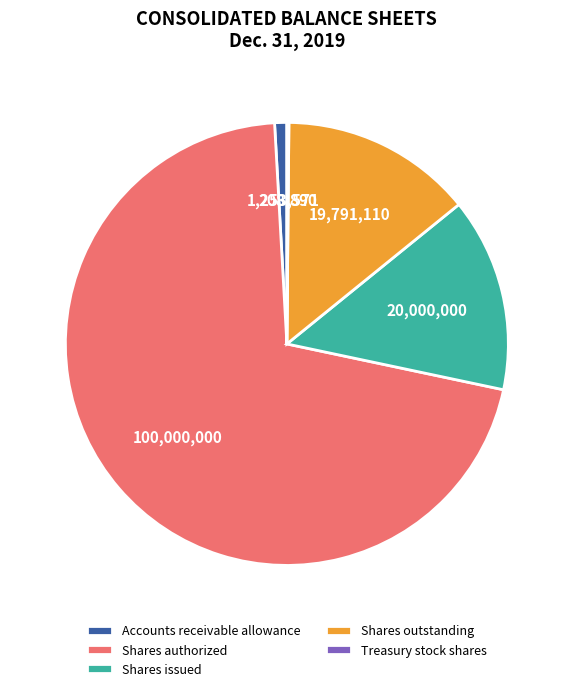

True or false: Shares issued accounts for 28% of the total.

False